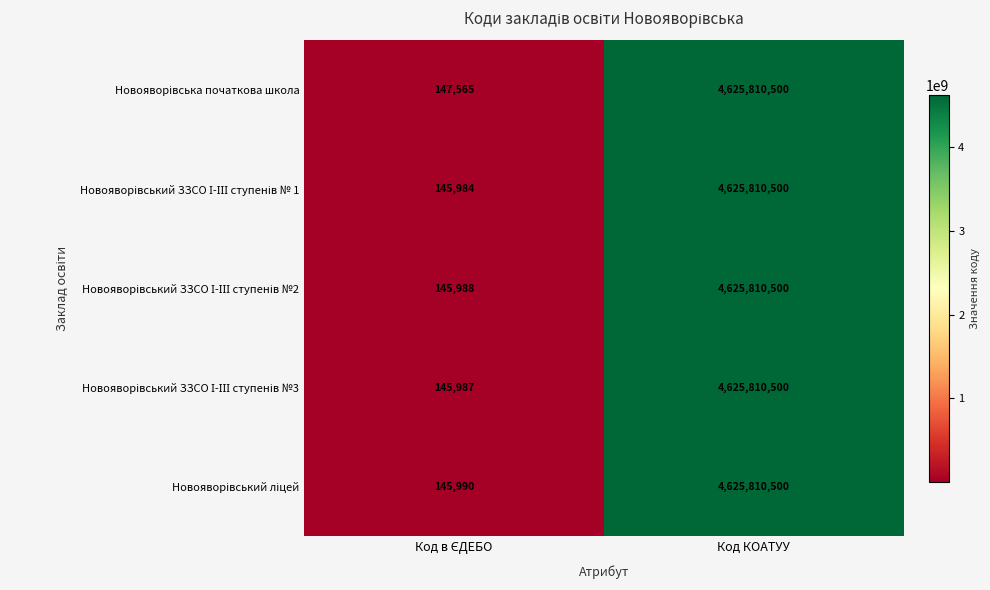

What is the maximum value shown in the chart?

4625810500